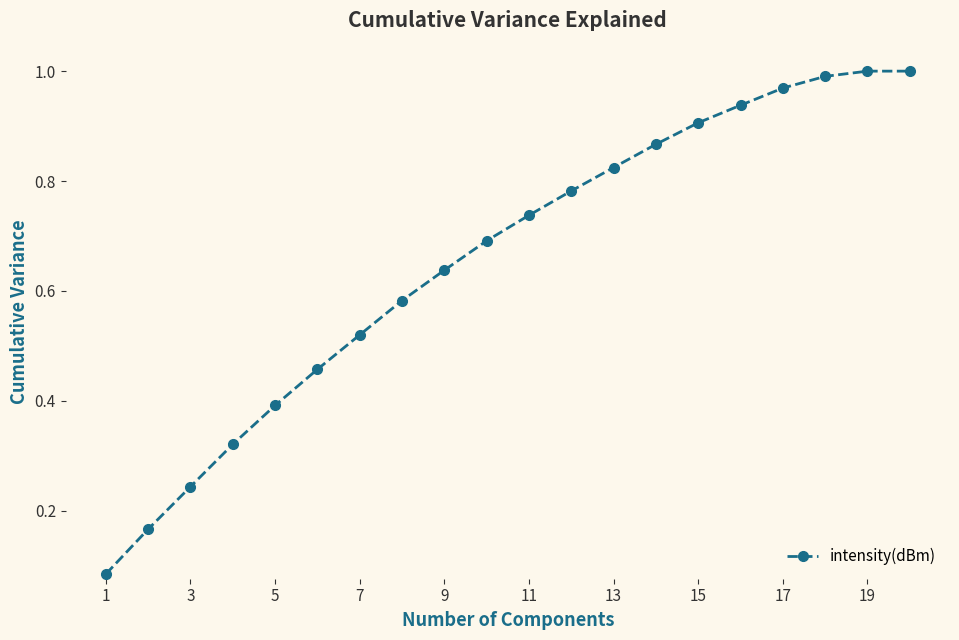

Does the chart display data point markers on the line(s)?

Yes